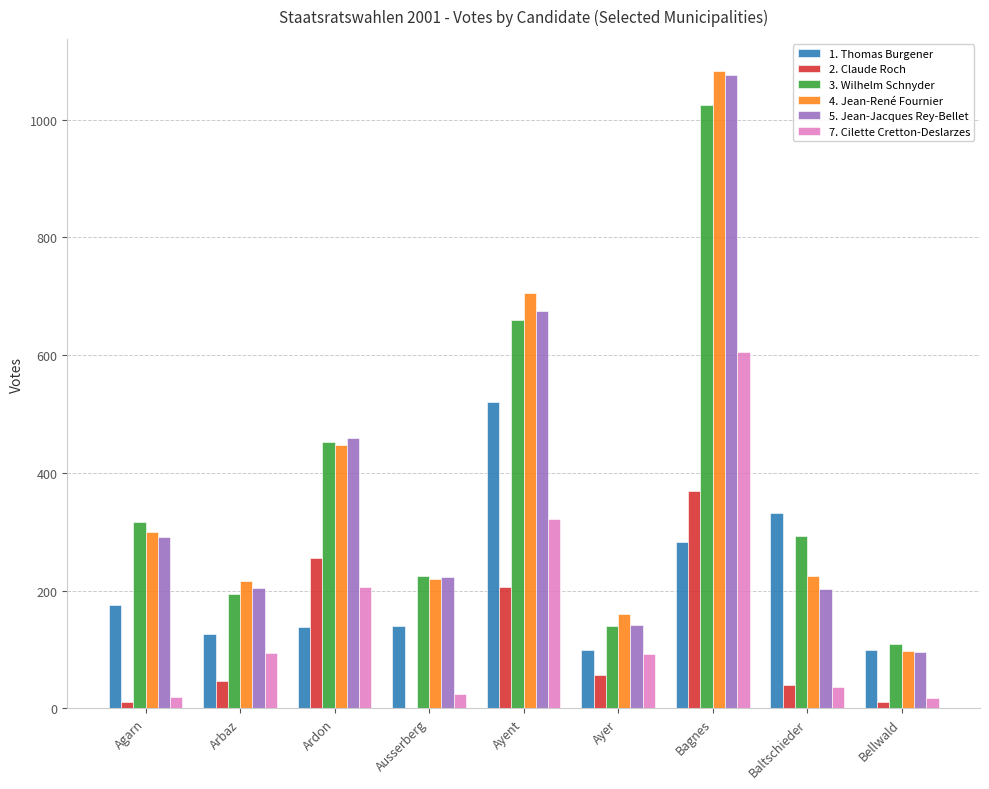

Are the bars grouped side by side (vs. stacked)?

Yes